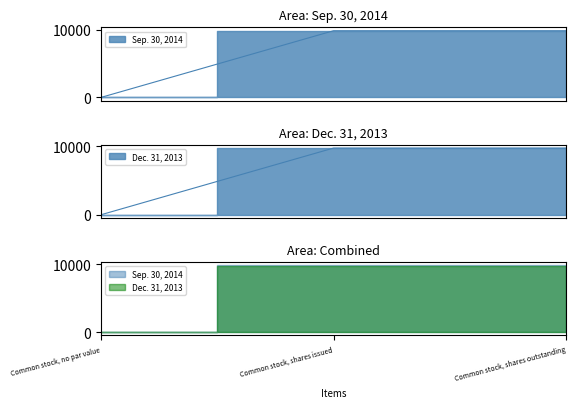

Which series has the largest total across all categories?

Sep. 30, 2014